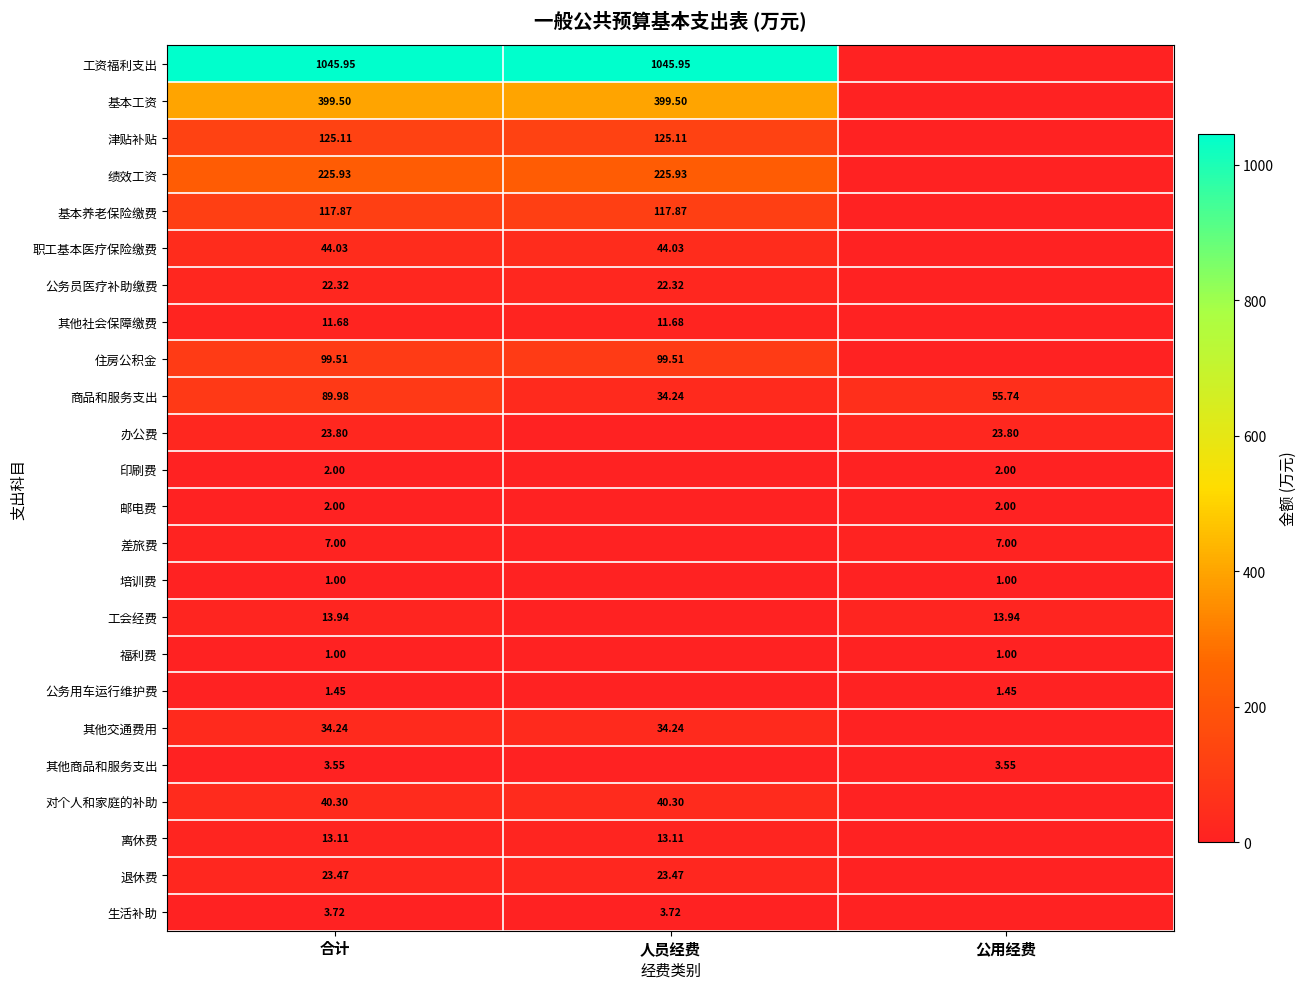

What is the total value across all series at 公用经费?

111.5